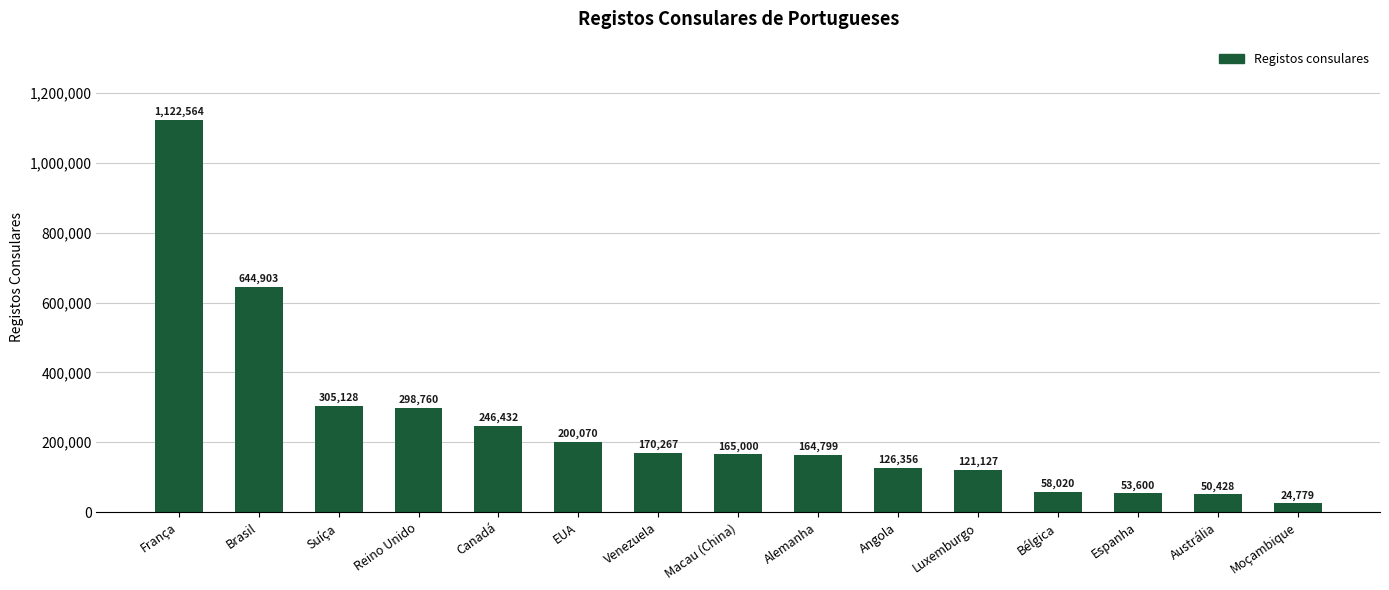

Count the number of categories in the chart.

15